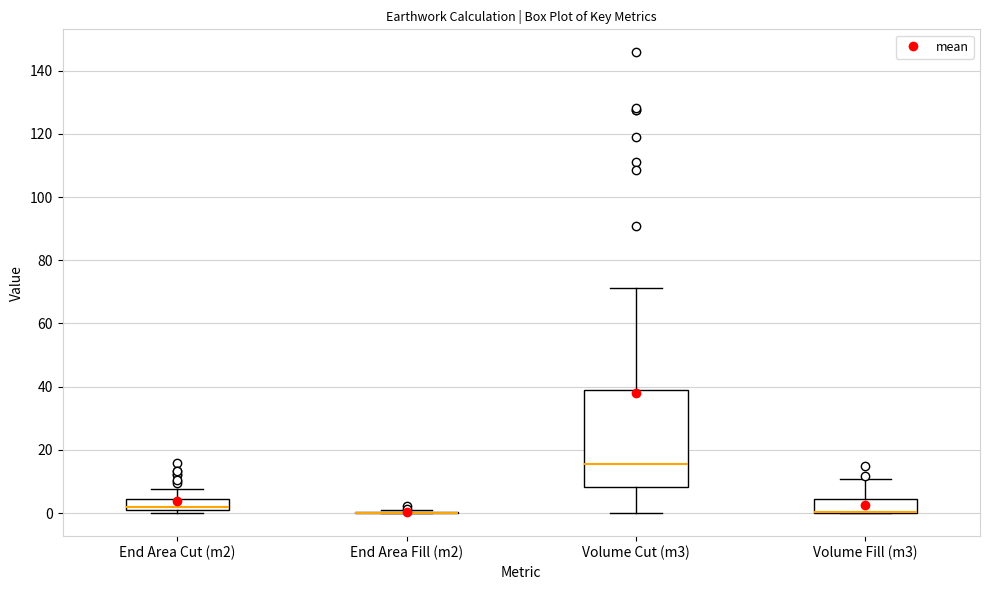

Reading left to right, read every box against the y-axis: the position of its median line, the range the box covers, and the ends of its whiskers. The values are not printed on the chart, so give them approximately, as read against the axis.

End Area Cut (m2): median 2, box 0 to 4, whiskers 0 (just below the box's lower edge) to 8
End Area Fill (m2): box collapsed to a line at 0, whiskers 0 to 2
Volume Cut (m3): median 16, box 8 to 40, whiskers 0 to 72
Volume Fill (m3): median 0 (drawn on the box's lower edge), box 0 to 4, whiskers 0 to 10